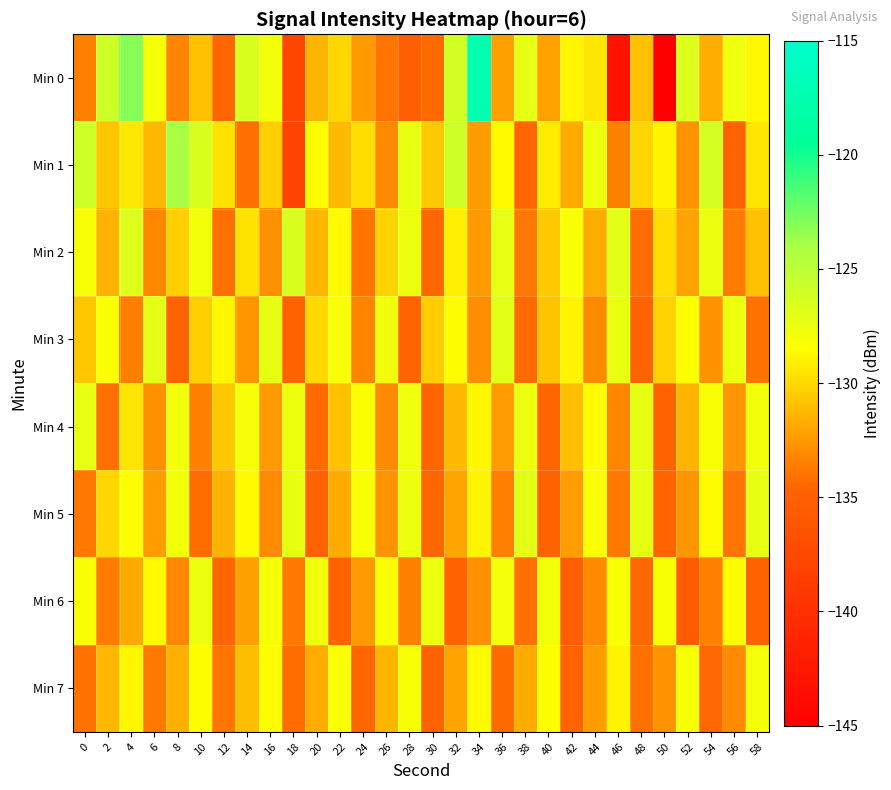

Which series has the largest range (max minus min)?

Min 0